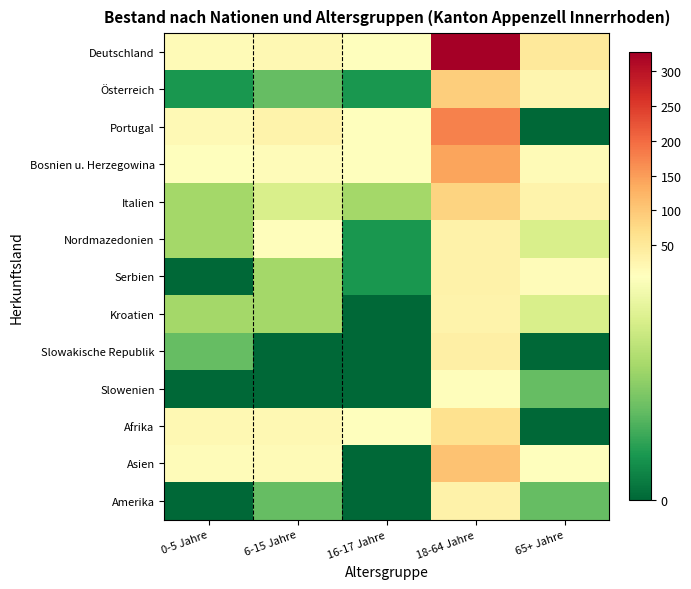

What is the total value across all series at 0-5 Jahre?

81